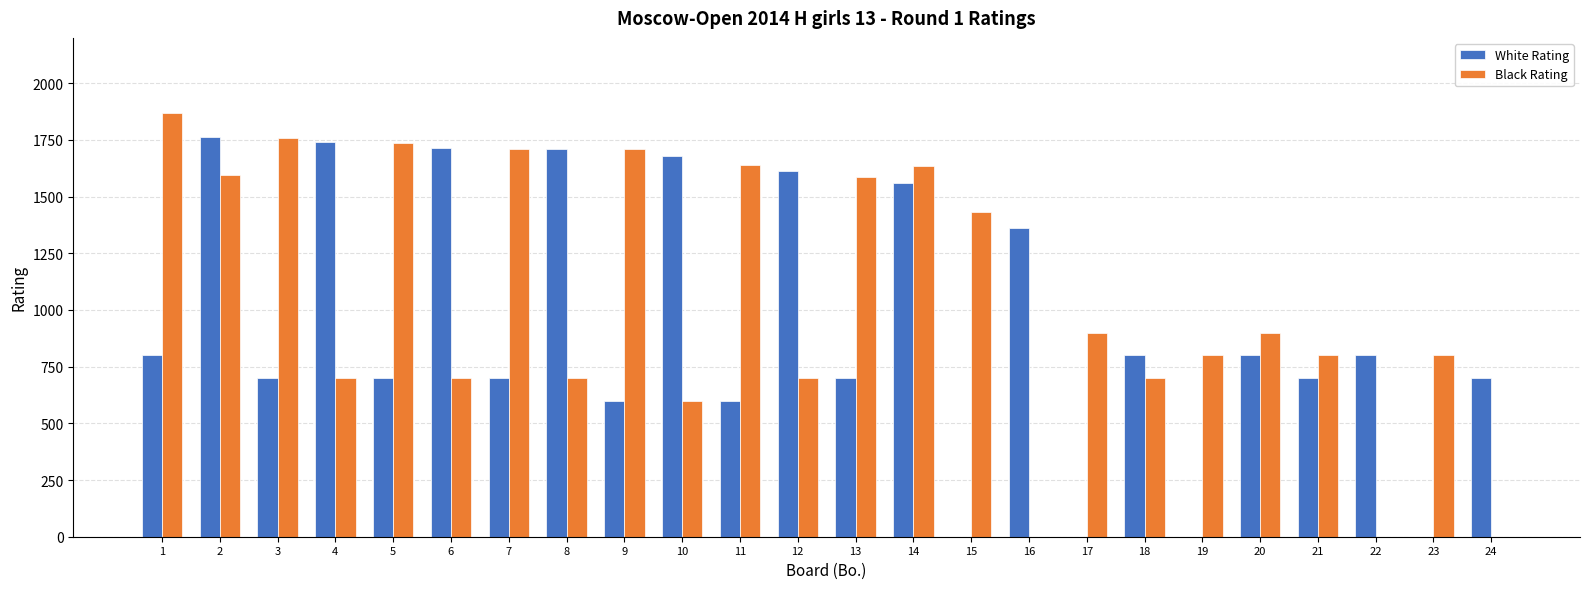

What is the spread (max minus min) of values at 11?

1039